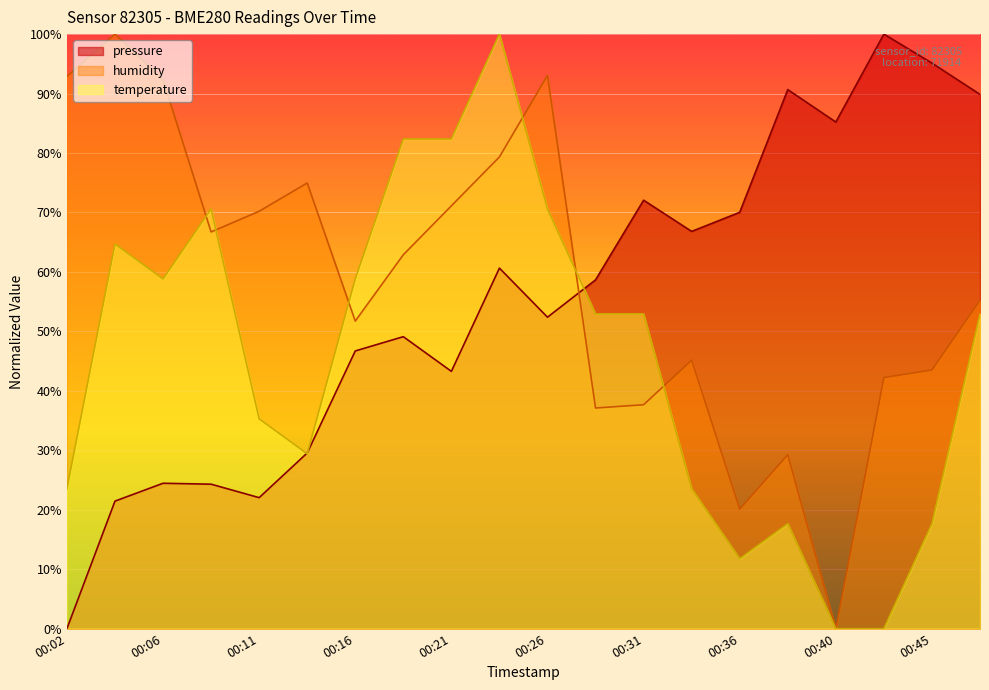

What is the difference between the highest and lowest values at 00:21?

39.1